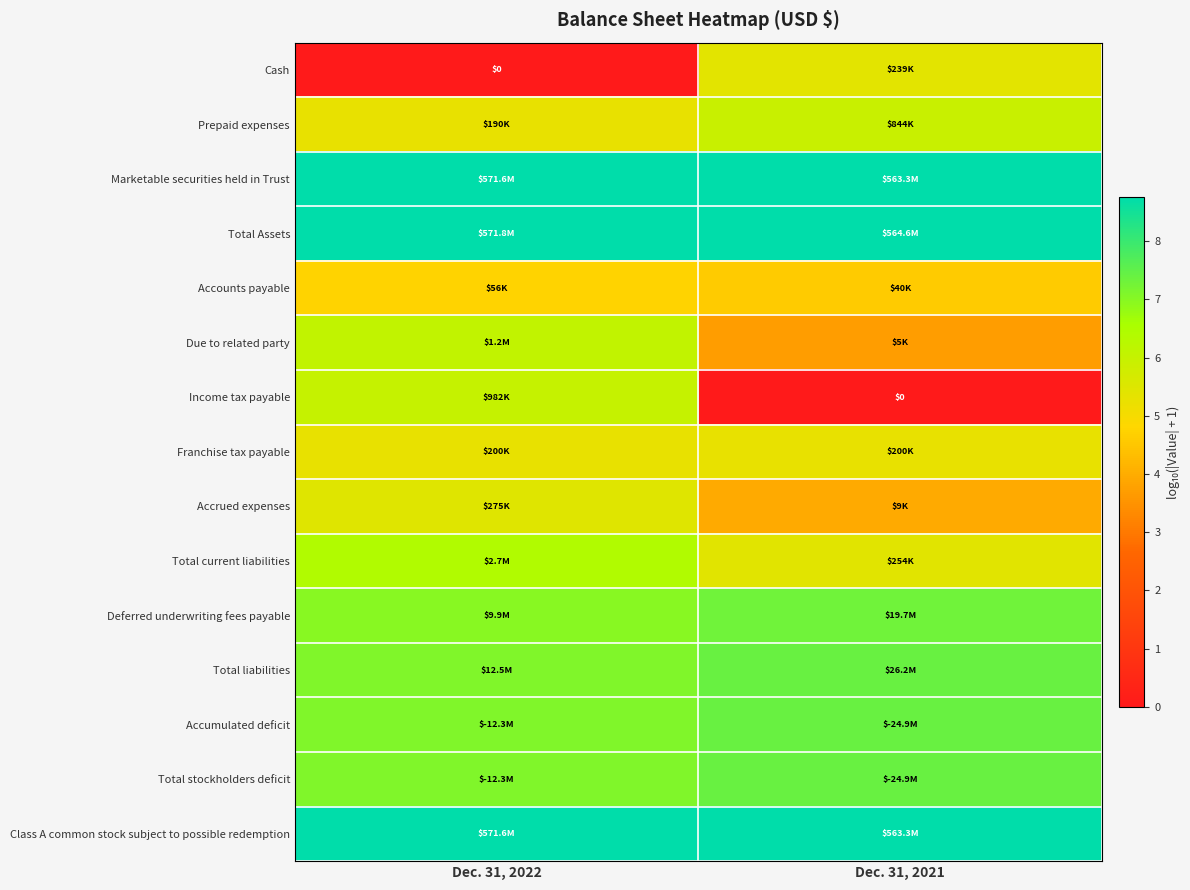

How many distinct data groups are displayed?

15